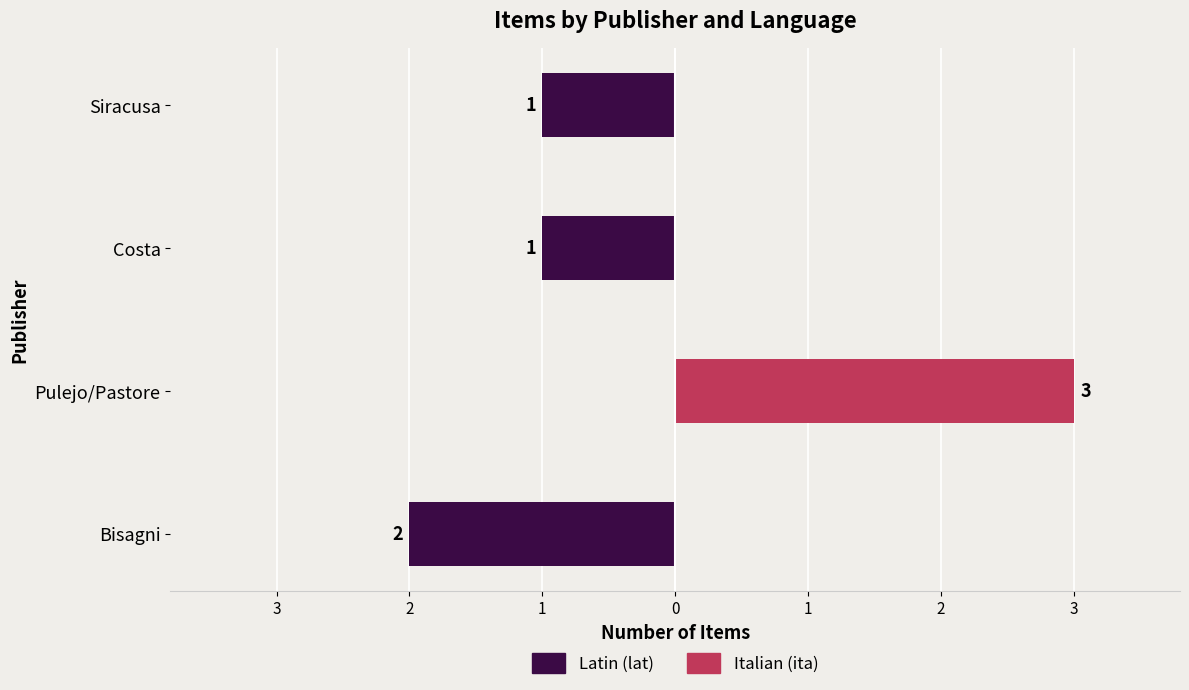

What is the difference between the maximum and second lowest values in the Latin (lat) series?

1